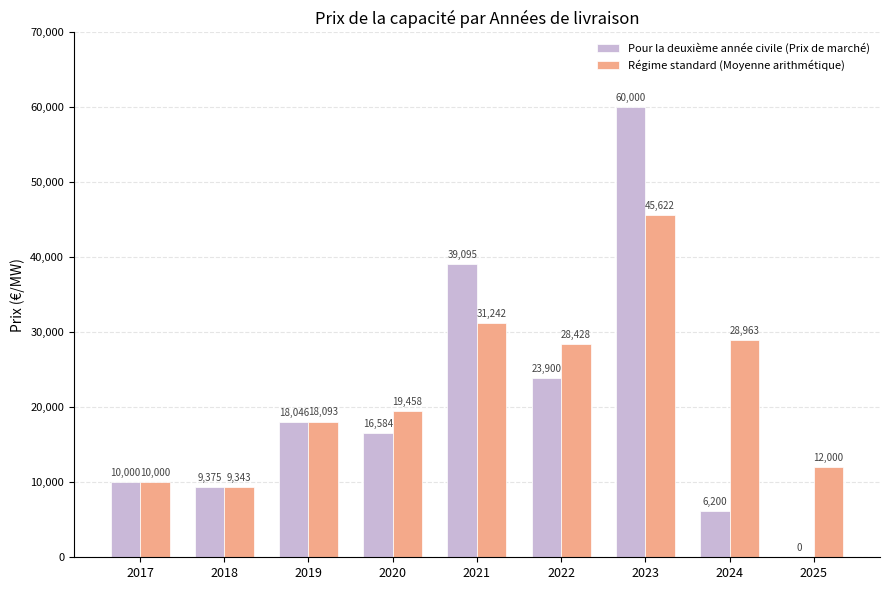

At which label does Régime standard (Moyenne arithmétique) first exceed 19458?

2020